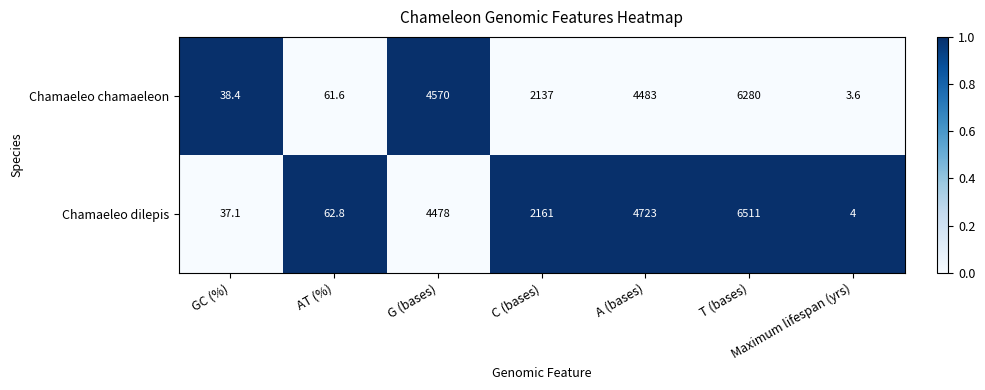

At which label is Chamaeleo dilepis closest to 3257?

C (bases)